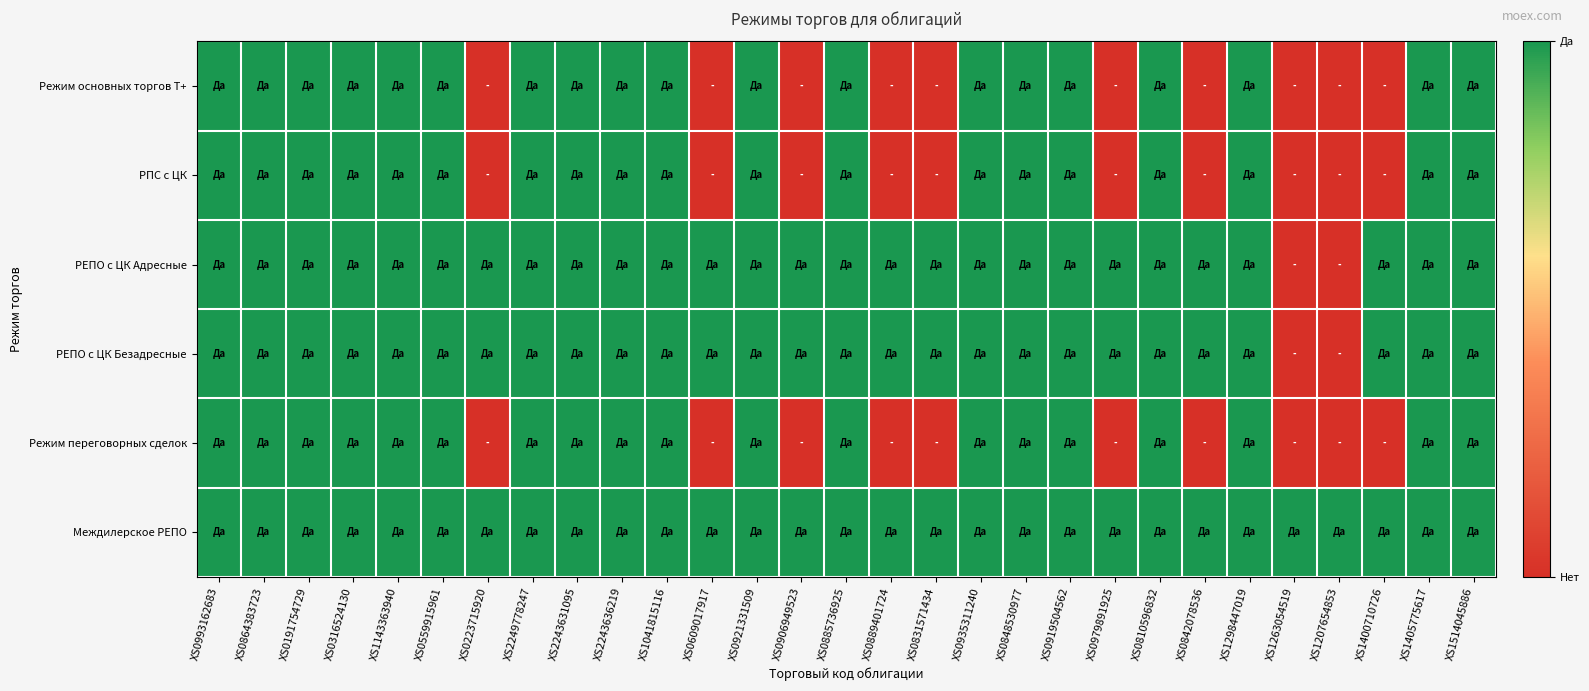

Reading right to left, list all the values displayed in this chart.

Режим основных торгов Т+: XS1514045886=1	XS1405775617=1	XS1400710726=0	XS1207654853=0	XS1263054519=0	XS1298447019=1	XS0842078536=0	XS0810596832=1	XS0979891925=0	XS0919504562=1	XS0848530977=1	XS0935311240=1	XS0831571434=0	XS0889401724=0	XS0885736925=1	XS0906949523=0	XS0921331509=1	XS0609017917=0	XS1041815116=1	XS2243636219=1	XS2243631095=1	XS2249778247=1	XS0223715920=0	XS0559915961=1	XS1143363940=1	XS0316524130=1	XS0191754729=1	XS0864383723=1	XS0993162683=1
РПС с ЦК: XS1514045886=1	XS1405775617=1	XS1400710726=0	XS1207654853=0	XS1263054519=0	XS1298447019=1	XS0842078536=0	XS0810596832=1	XS0979891925=0	XS0919504562=1	XS0848530977=1	XS0935311240=1	XS0831571434=0	XS0889401724=0	XS0885736925=1	XS0906949523=0	XS0921331509=1	XS0609017917=0	XS1041815116=1	XS2243636219=1	XS2243631095=1	XS2249778247=1	XS0223715920=0	XS0559915961=1	XS1143363940=1	XS0316524130=1	XS0191754729=1	XS0864383723=1	XS0993162683=1
РЕПО с ЦК Адресные: XS1514045886=1	XS1405775617=1	XS1400710726=1	XS1207654853=0	XS1263054519=0	XS1298447019=1	XS0842078536=1	XS0810596832=1	XS0979891925=1	XS0919504562=1	XS0848530977=1	XS0935311240=1	XS0831571434=1	XS0889401724=1	XS0885736925=1	XS0906949523=1	XS0921331509=1	XS0609017917=1	XS1041815116=1	XS2243636219=1	XS2243631095=1	XS2249778247=1	XS0223715920=1	XS0559915961=1	XS1143363940=1	XS0316524130=1	XS0191754729=1	XS0864383723=1	XS0993162683=1
РЕПО с ЦК Безадресные: XS1514045886=1	XS1405775617=1	XS1400710726=1	XS1207654853=0	XS1263054519=0	XS1298447019=1	XS0842078536=1	XS0810596832=1	XS0979891925=1	XS0919504562=1	XS0848530977=1	XS0935311240=1	XS0831571434=1	XS0889401724=1	XS0885736925=1	XS0906949523=1	XS0921331509=1	XS0609017917=1	XS1041815116=1	XS2243636219=1	XS2243631095=1	XS2249778247=1	XS0223715920=1	XS0559915961=1	XS1143363940=1	XS0316524130=1	XS0191754729=1	XS0864383723=1	XS0993162683=1
Режим переговорных сделок: XS1514045886=1	XS1405775617=1	XS1400710726=0	XS1207654853=0	XS1263054519=0	XS1298447019=1	XS0842078536=0	XS0810596832=1	XS0979891925=0	XS0919504562=1	XS0848530977=1	XS0935311240=1	XS0831571434=0	XS0889401724=0	XS0885736925=1	XS0906949523=0	XS0921331509=1	XS0609017917=0	XS1041815116=1	XS2243636219=1	XS2243631095=1	XS2249778247=1	XS0223715920=0	XS0559915961=1	XS1143363940=1	XS0316524130=1	XS0191754729=1	XS0864383723=1	XS0993162683=1
Междилерское РЕПО: XS1514045886=1	XS1405775617=1	XS1400710726=1	XS1207654853=1	XS1263054519=1	XS1298447019=1	XS0842078536=1	XS0810596832=1	XS0979891925=1	XS0919504562=1	XS0848530977=1	XS0935311240=1	XS0831571434=1	XS0889401724=1	XS0885736925=1	XS0906949523=1	XS0921331509=1	XS0609017917=1	XS1041815116=1	XS2243636219=1	XS2243631095=1	XS2249778247=1	XS0223715920=1	XS0559915961=1	XS1143363940=1	XS0316524130=1	XS0191754729=1	XS0864383723=1	XS0993162683=1